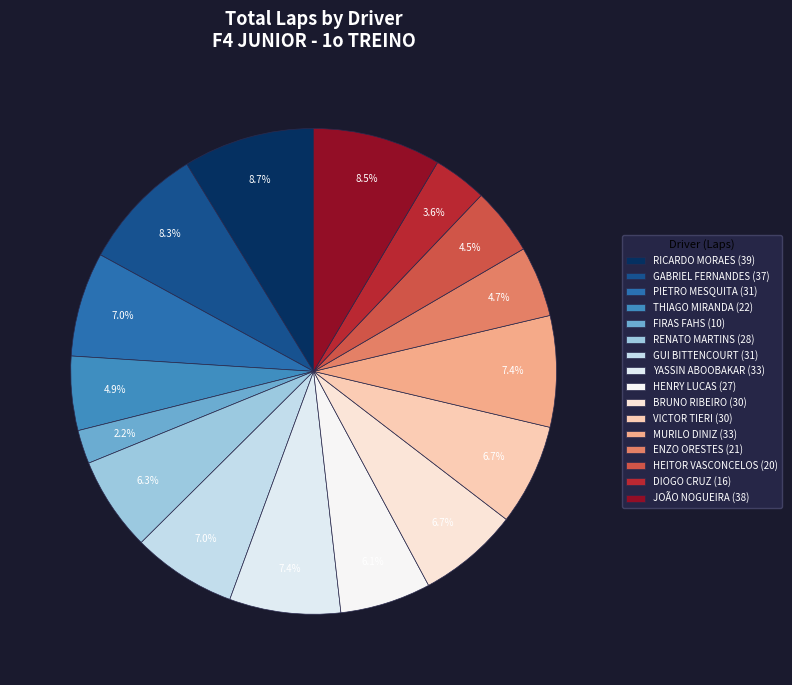

To the nearest percent, what is the average slice percentage?

6%